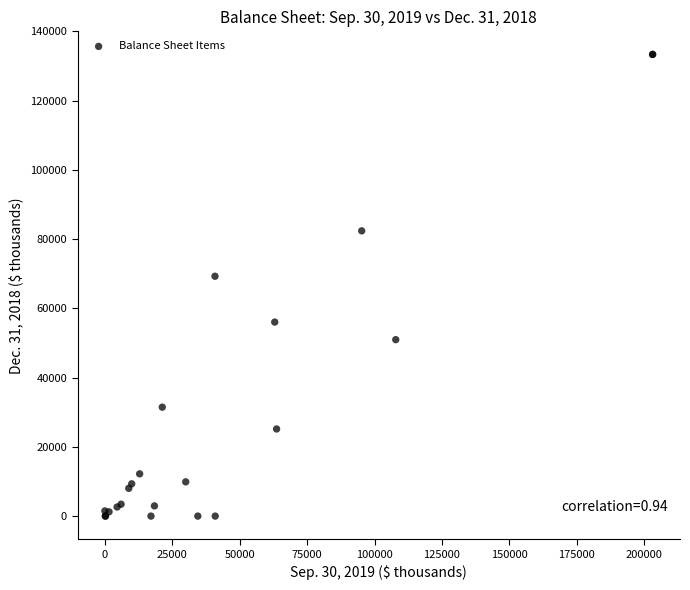

What Y value in the scatter plot is closest to 66681?

69283